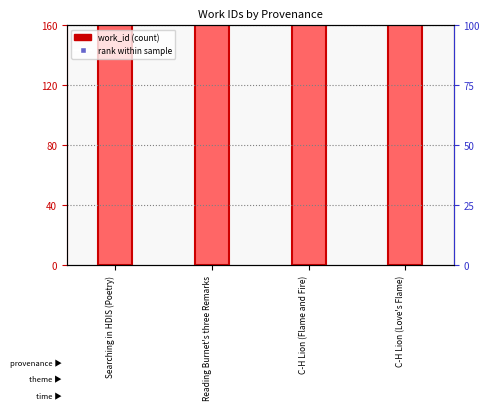

What is the sum of the values at Reading Burnet's three Remarks and C-H Lion (Flame and Fire)?

11408